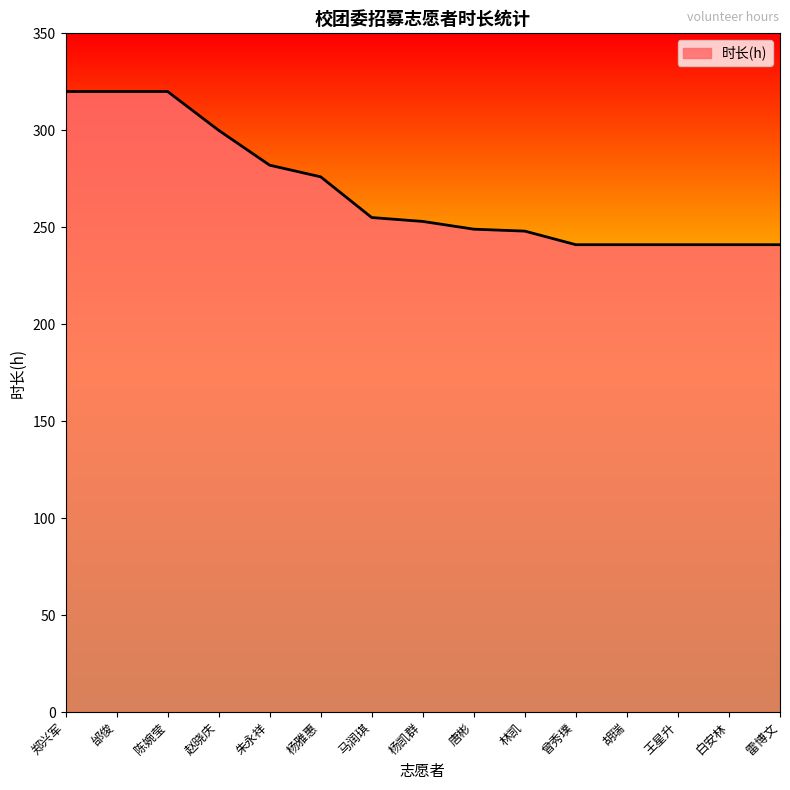

Is it true that the value at 马润琪 is 135?

False